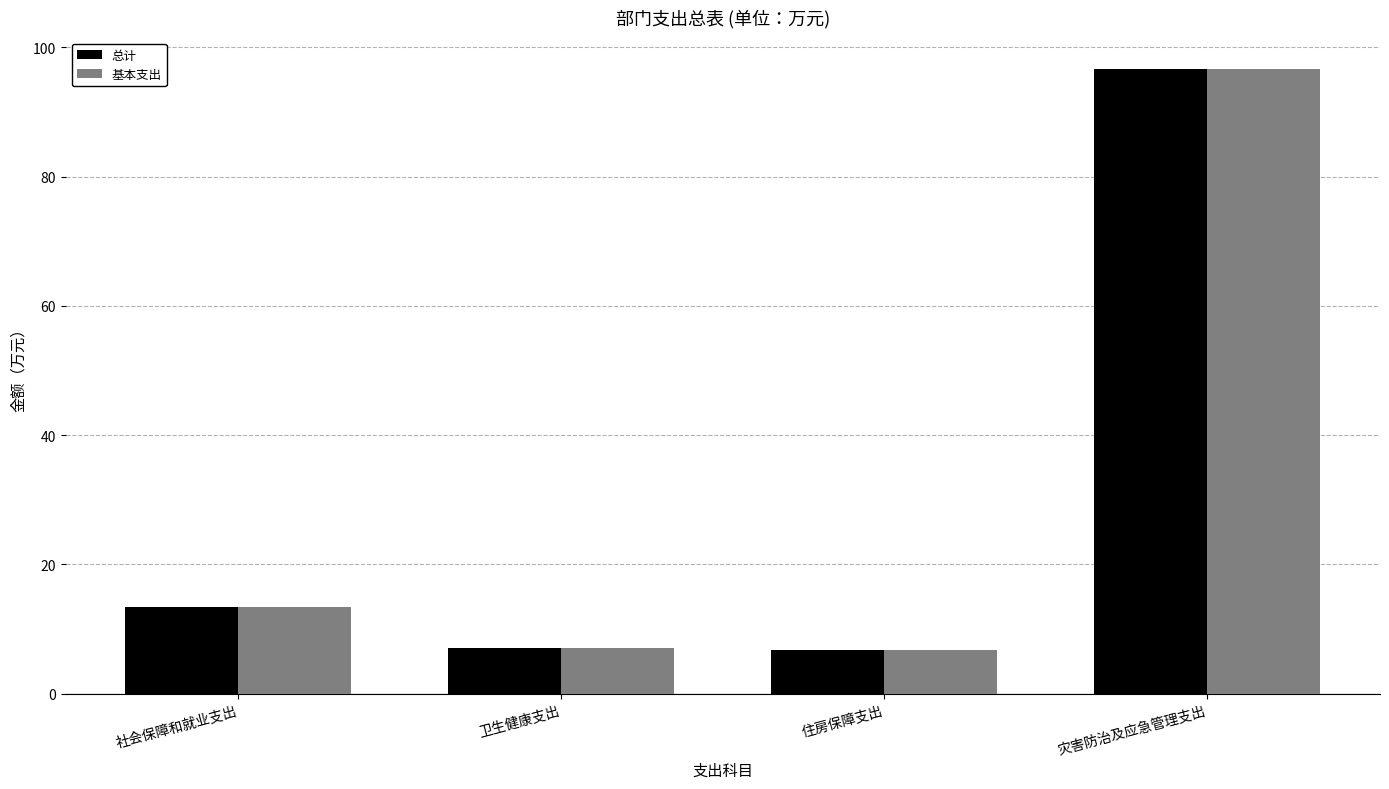

What is the total value across all series at 社会保障和就业支出?

26.9